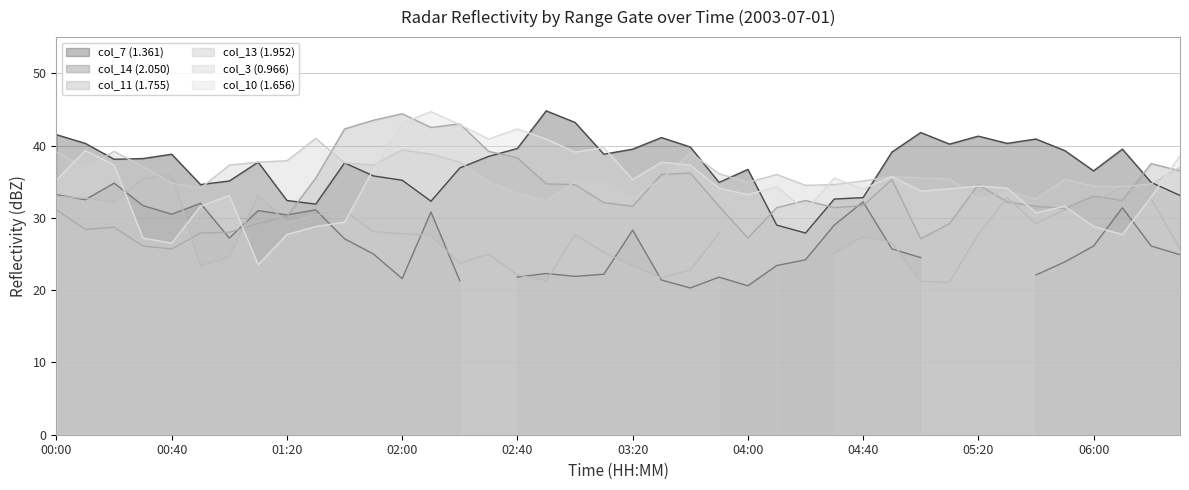

What is the label of the 10th point from the left?

01:30